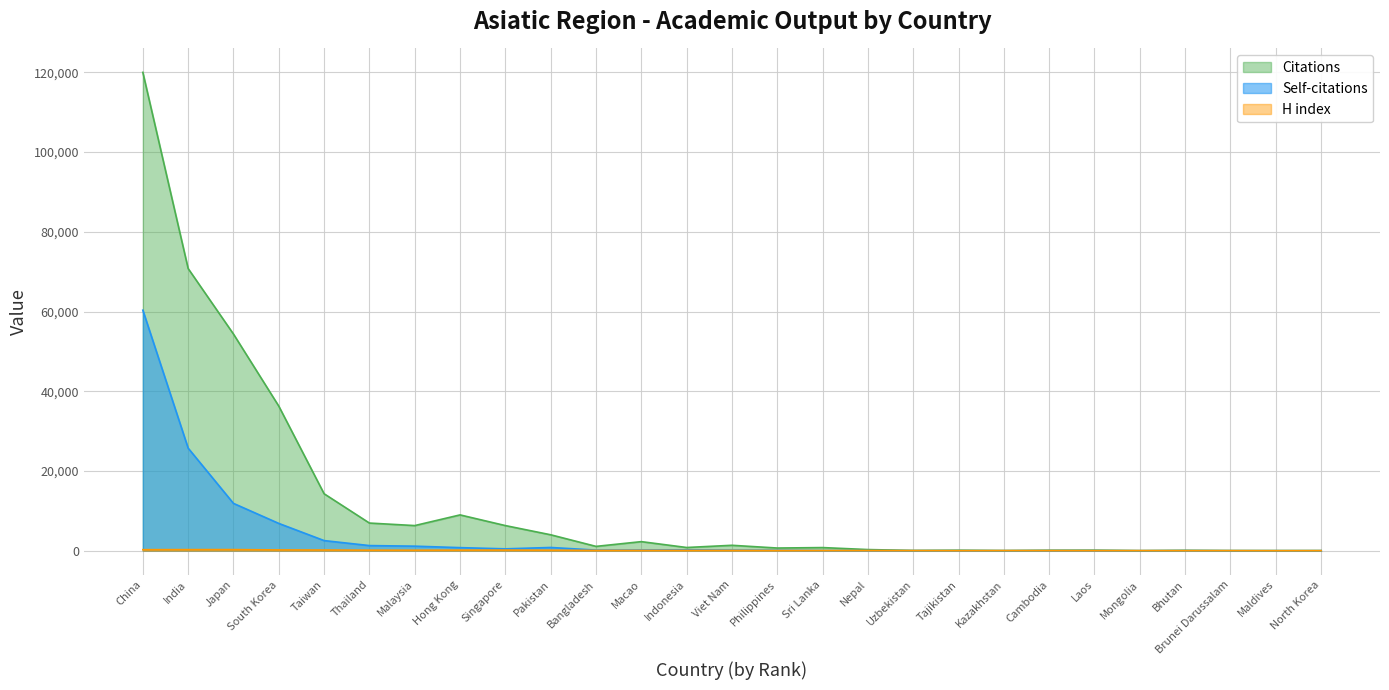

In Self-citations, how many points are lower than both neighbors (excluding endpoints)?

4